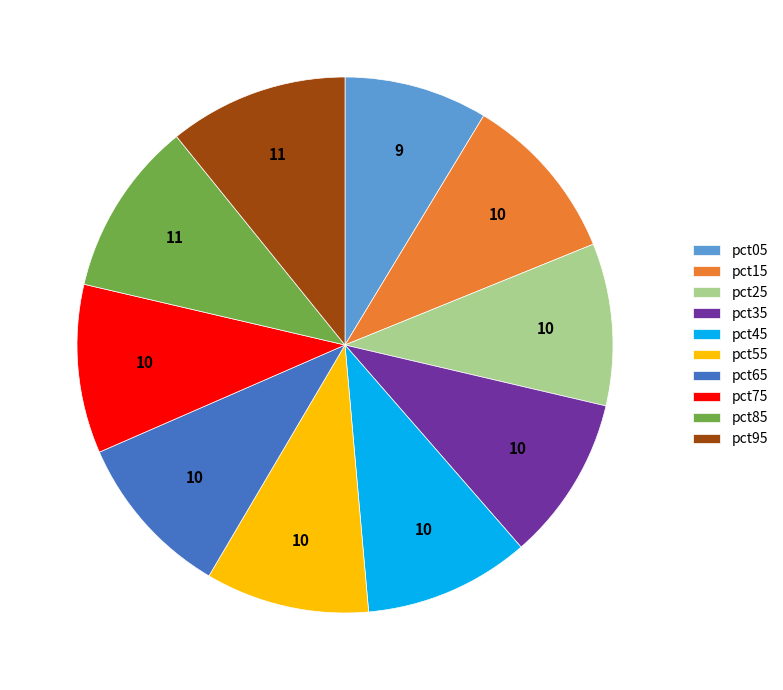

Between pct55 and pct05, which is larger?

pct55